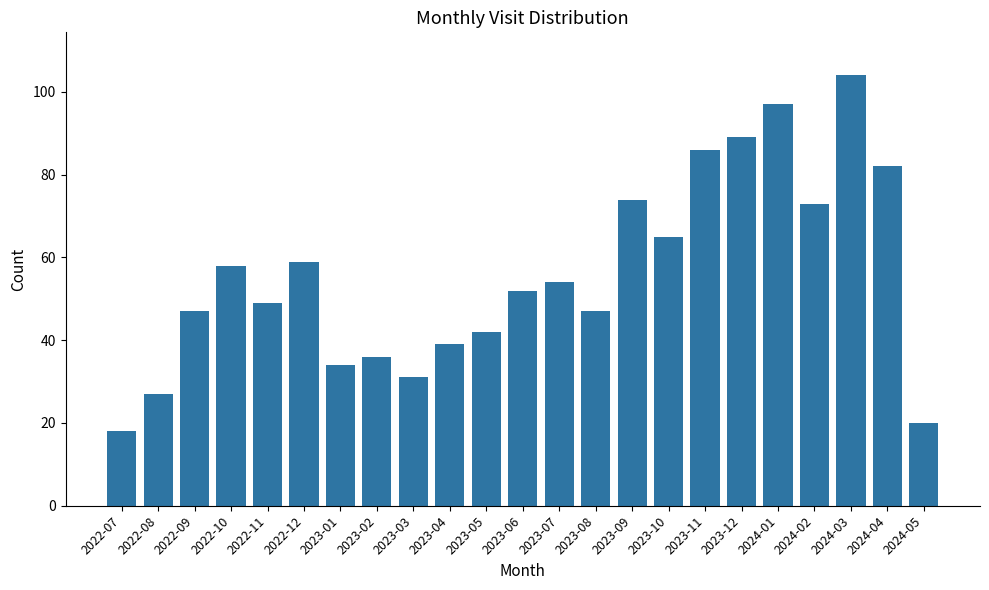

Reading left to right, list all the values displayed in this chart.

18	27	47	58	49	59	34	36	31	39	42	52	54	47	74	65	86	89	97	73	104	82	20